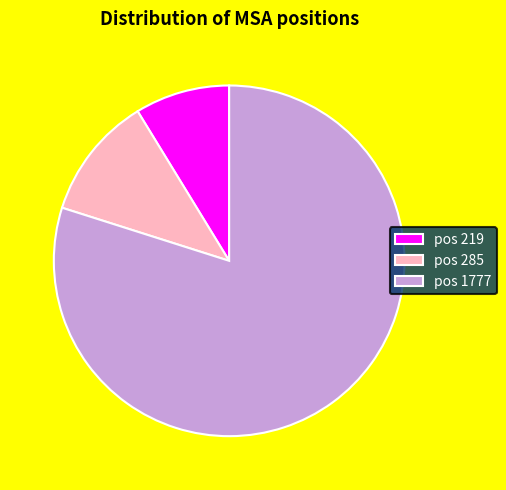

Is the sum of pos 285 and pos 1777 greater than half?

Yes